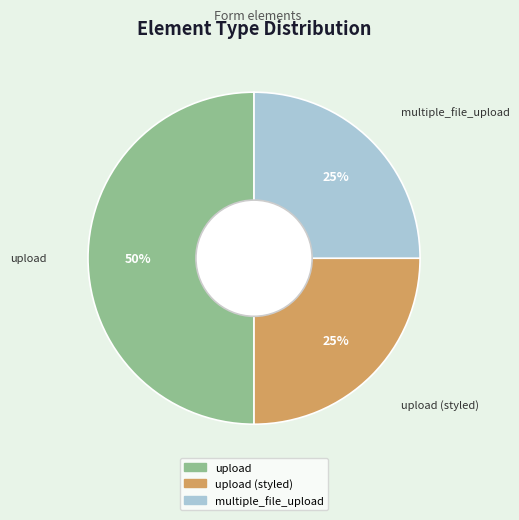

To the nearest percent, what is the average slice percentage?

33%